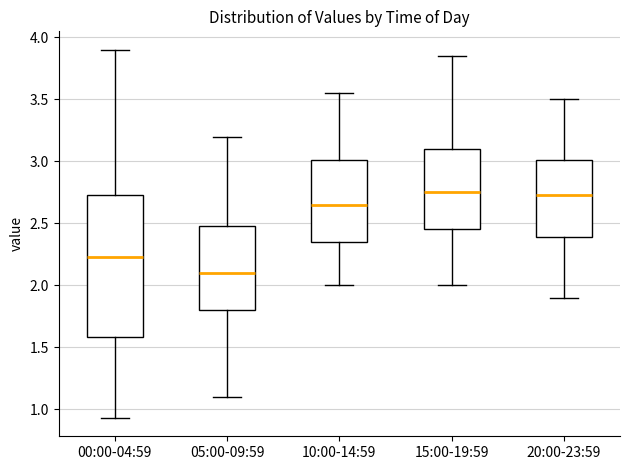

Where does the upper whisker of the box for 10:00-14:59 end on the y-axis? The values are not printed on the chart, so give them approximately, as read against the axis.

3.55